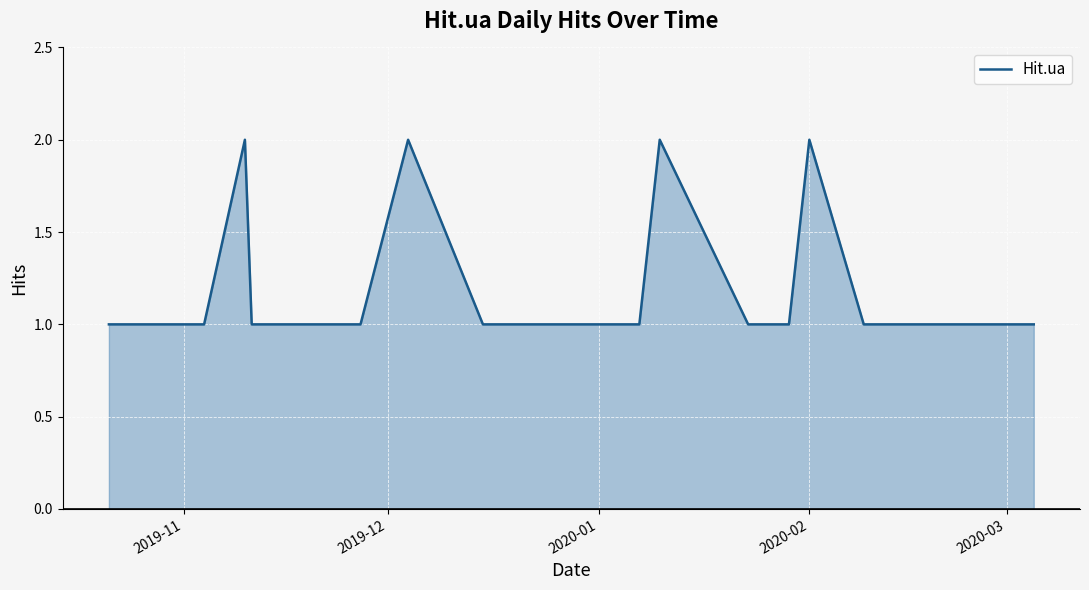

What is the average value?

1